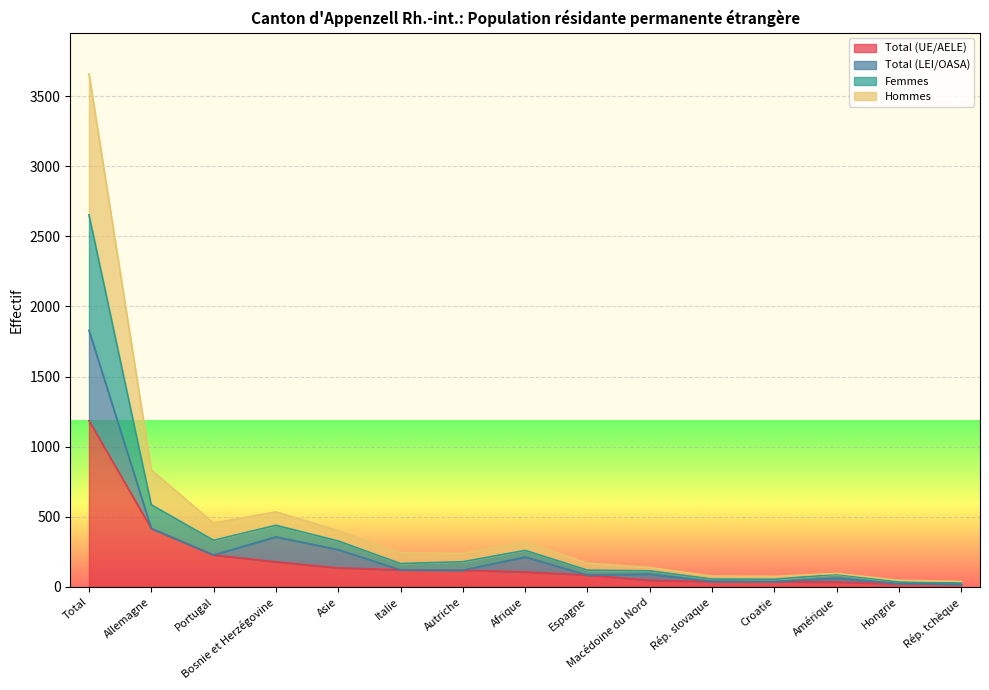

True or false: Total (UE/AELE) and Hommes intersect in this chart.

False